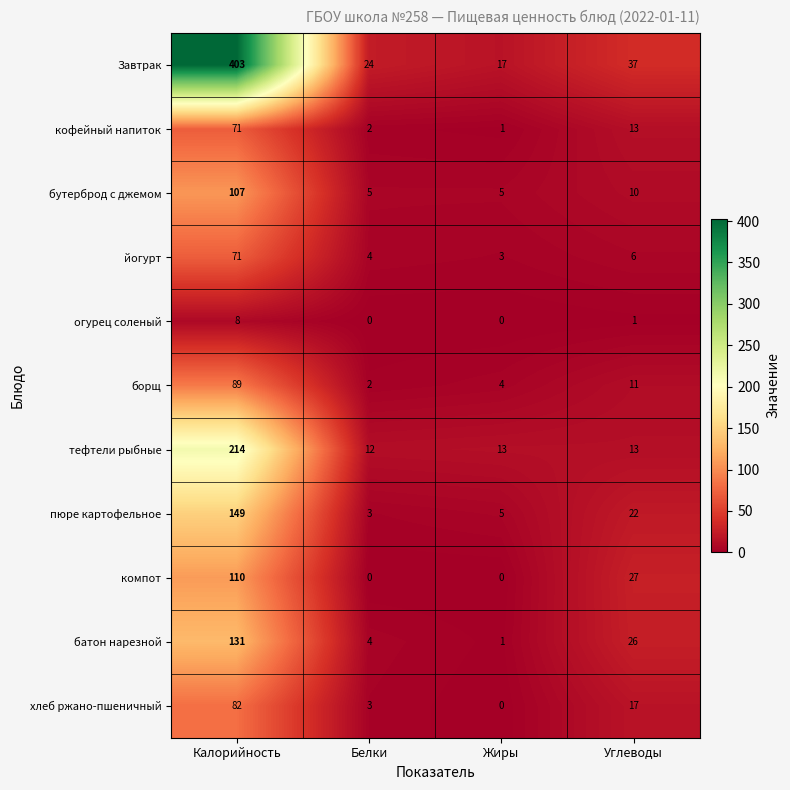

What is the average value of the Завтрак series?

120